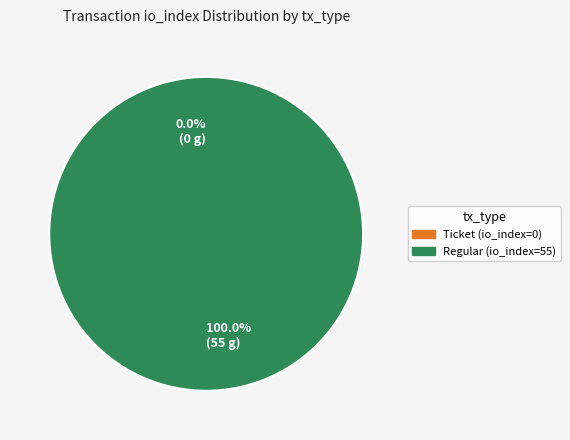

To the nearest percent, what percentage of the pie is Regular (io_index=55)?

100%